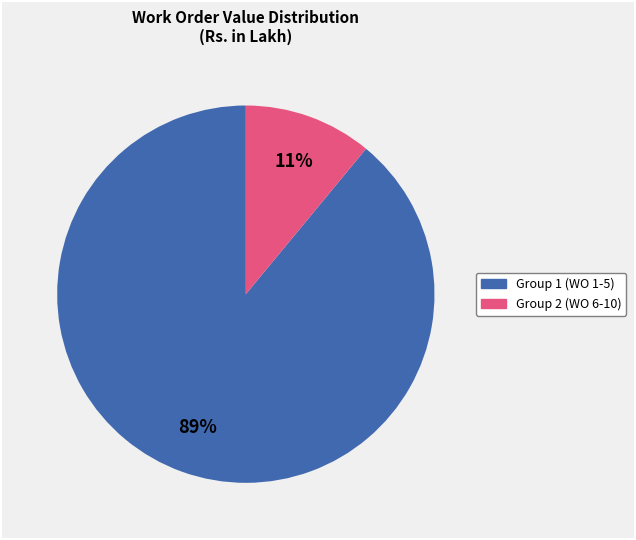

Combined, do Group 1 (WO 1-5) and Group 2 (WO 6-10) account for over 50%?

Yes